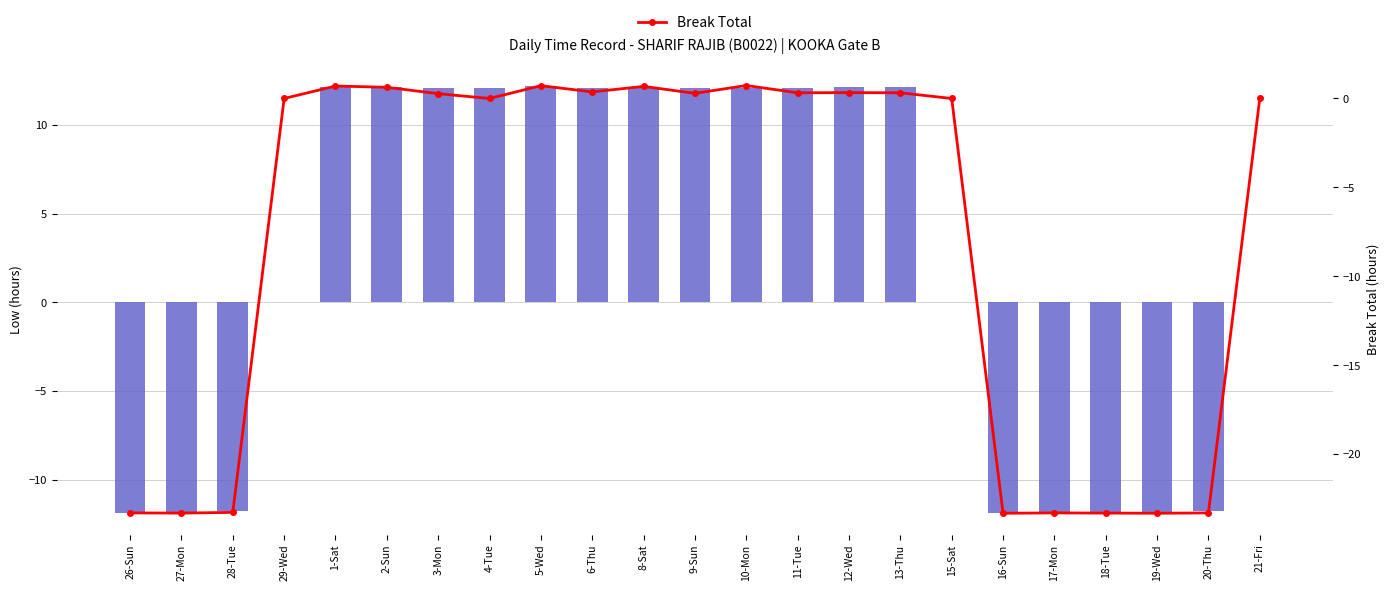

The Break Total series shows 0.0 at 15-Sat. True or false?

True